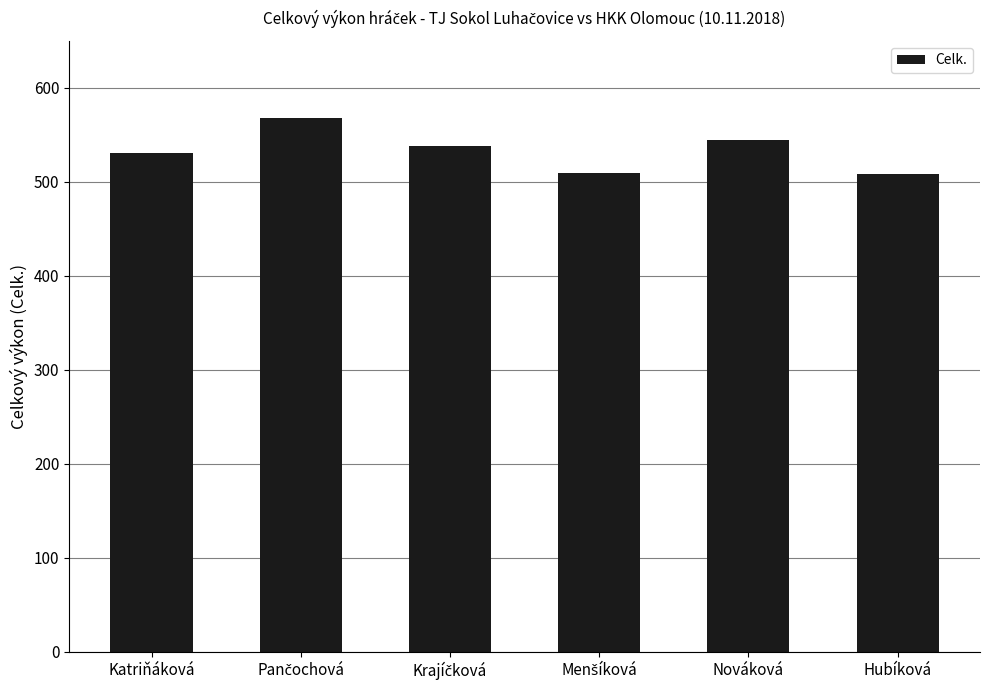

What is the value of the 1st bar from the left?

531